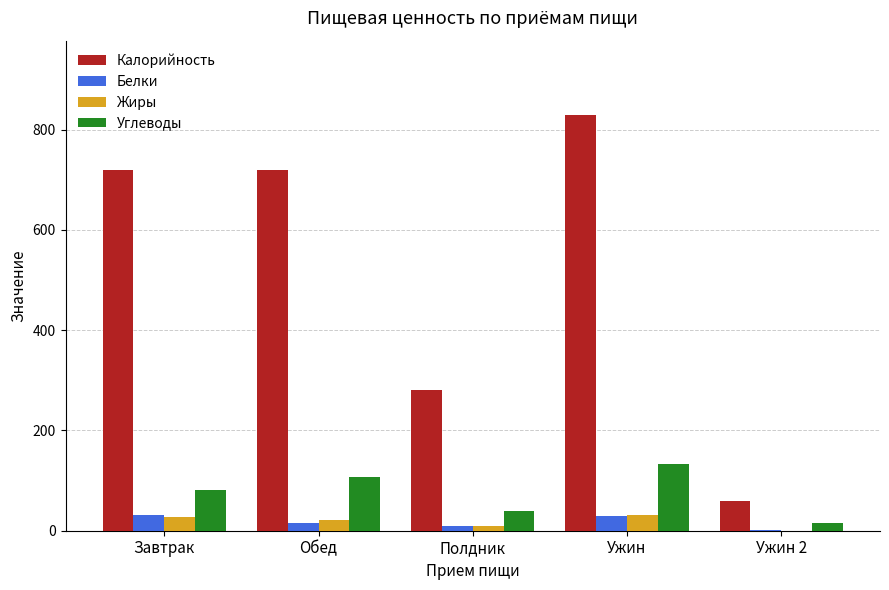

Where does the Белки series first go above 16?

Завтрак